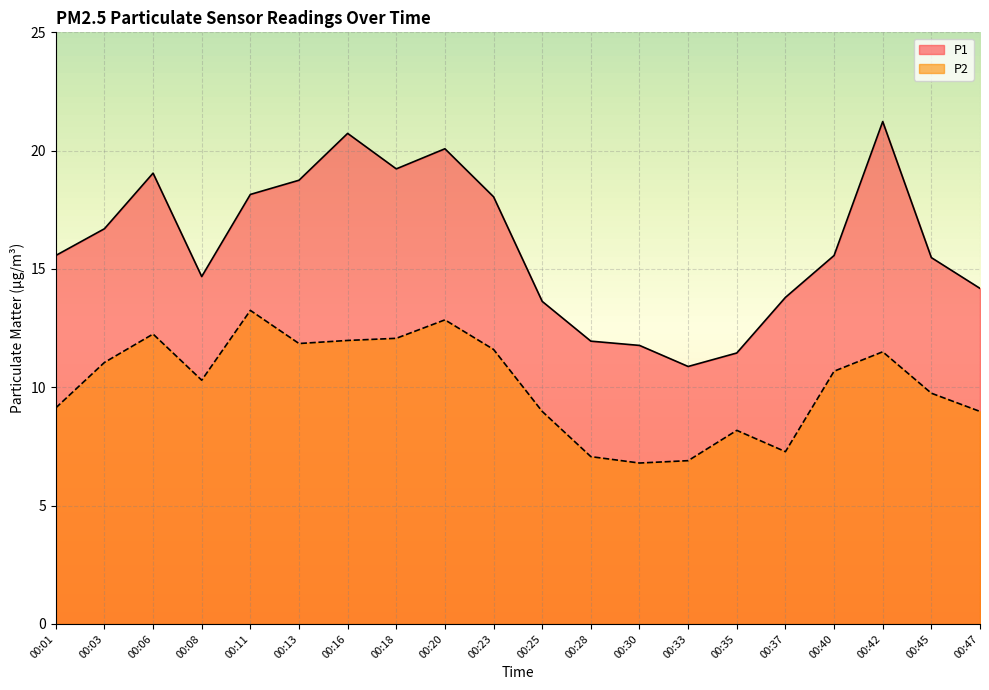

How many lines are shown in the chart?

2